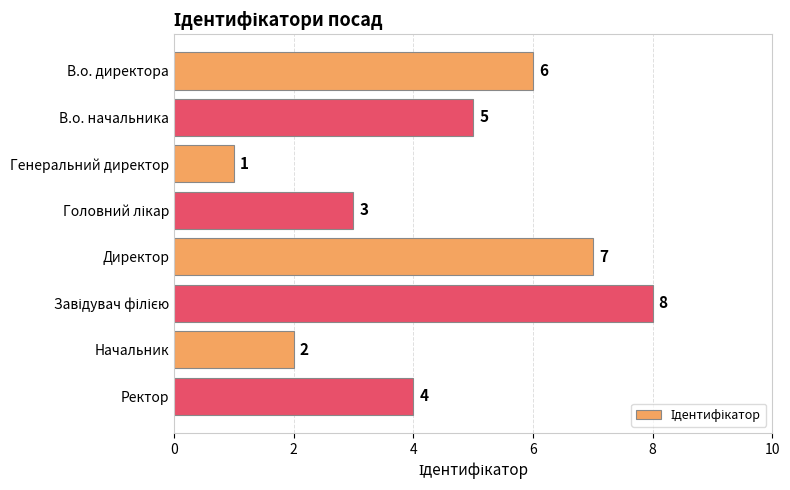

Reading top to bottom, extract all data points from this chart.

6	5	1	3	7	8	2	4